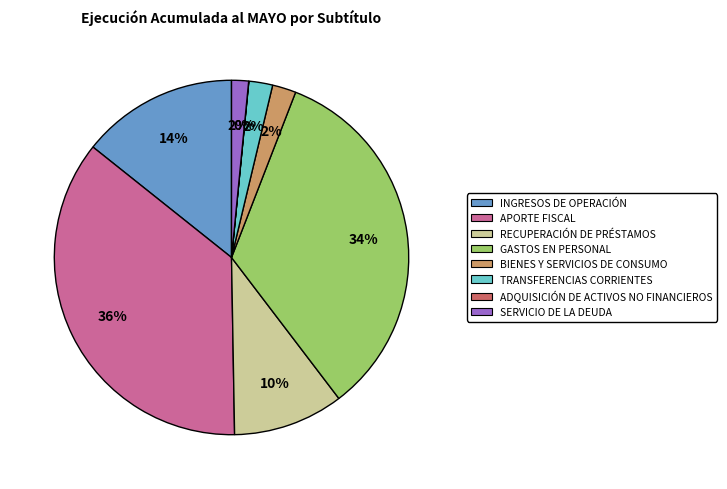

Does GASTOS EN PERSONAL represent more than half of the total?

No